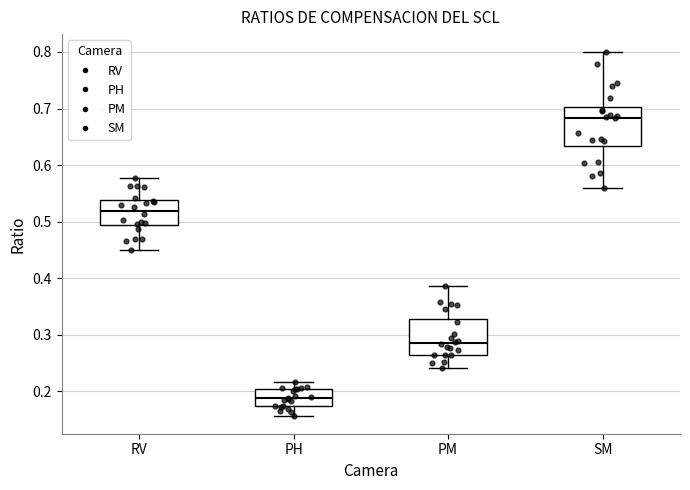

Which box has the lowest median line?

PH